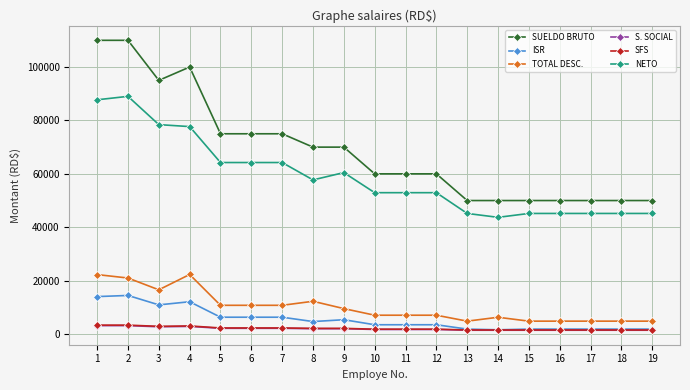

What is the greatest value displayed?

110000.0